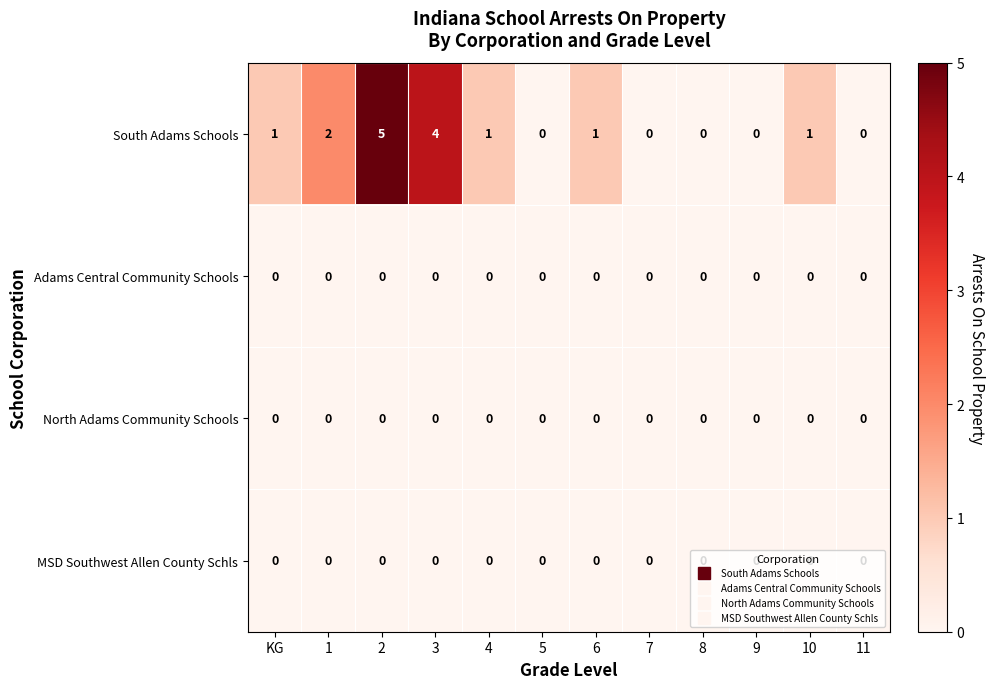

Count the South Adams Schools values in the range 0 to 2.

10